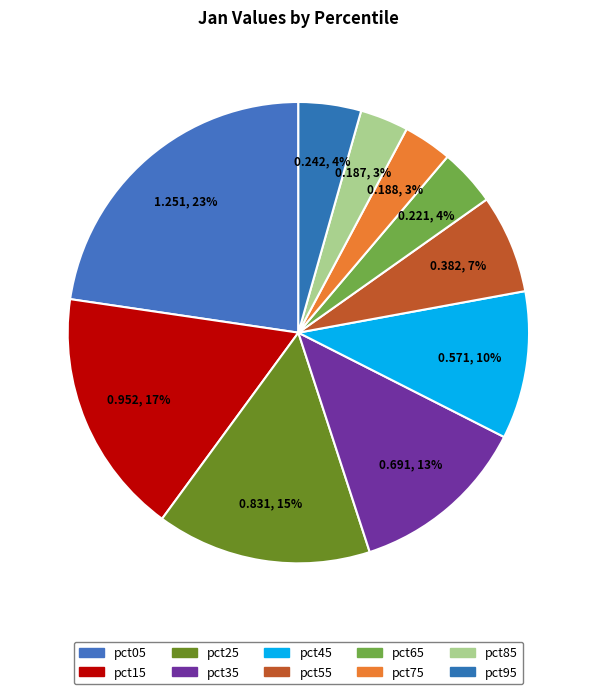

To the nearest percent, what percentage of the pie is pct35?

13%